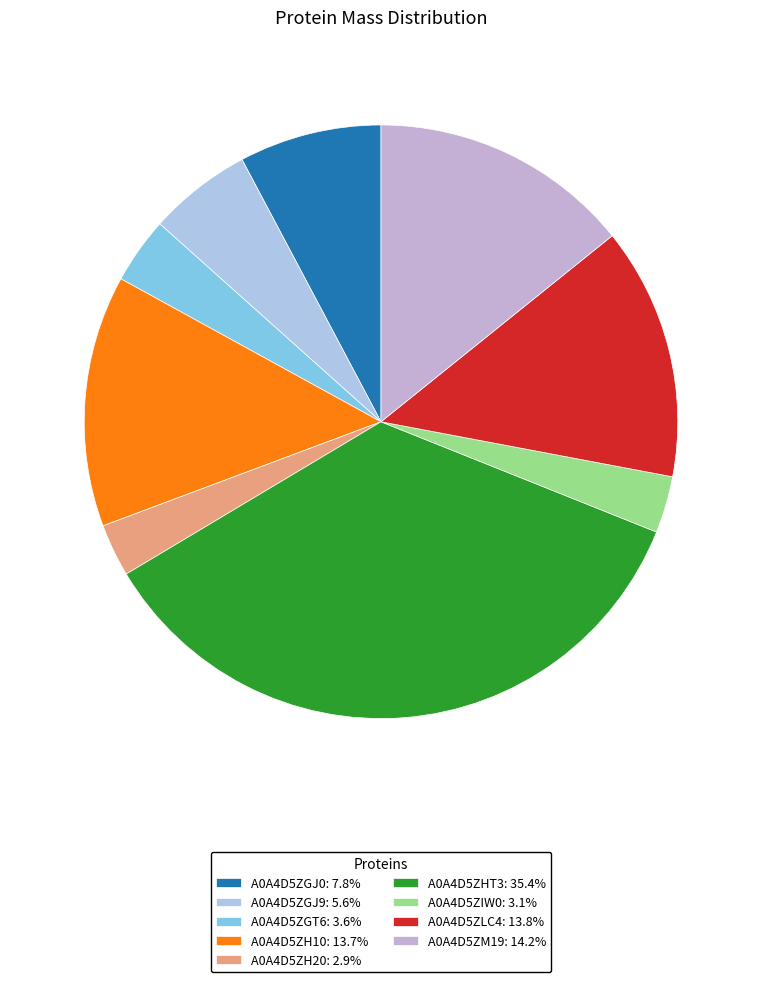

How many segments does this pie chart have?

9